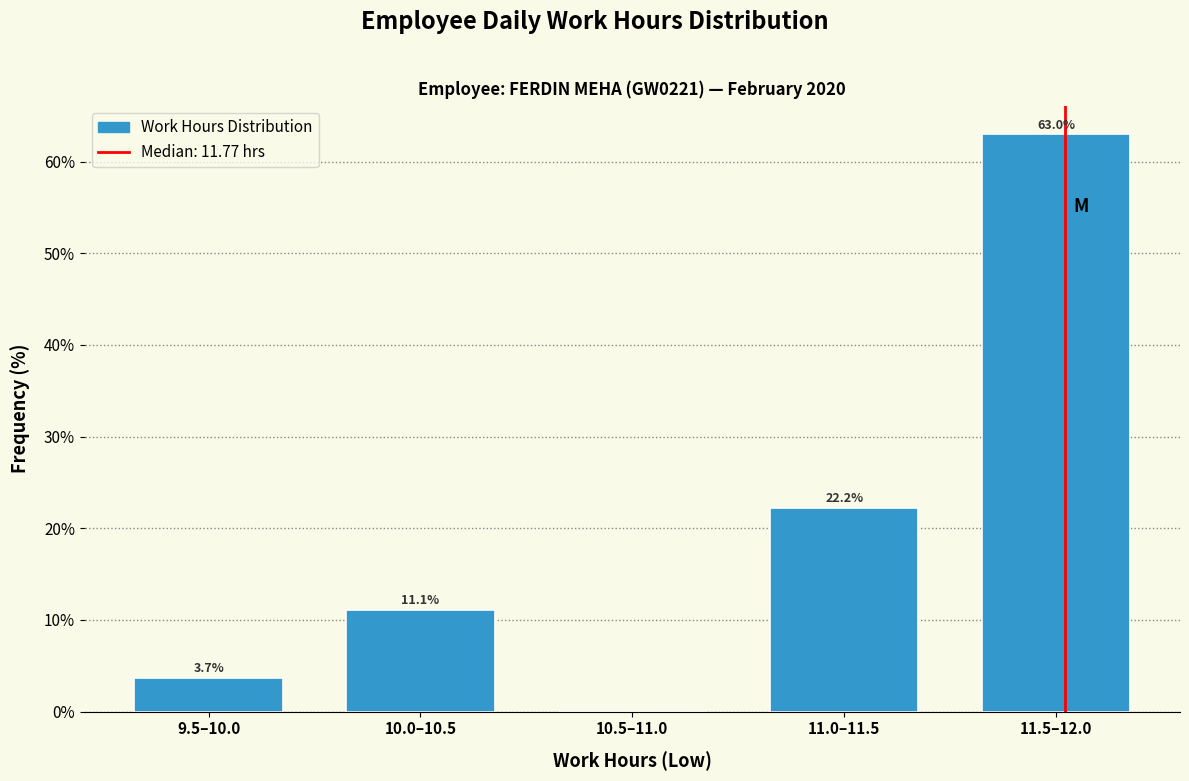

Reading left to right, extract all data points from this chart.

9.5–10.0=3.7	10.0–10.5=11.1	10.5–11.0=0.0	11.0–11.5=22.2	11.5–12.0=63.0